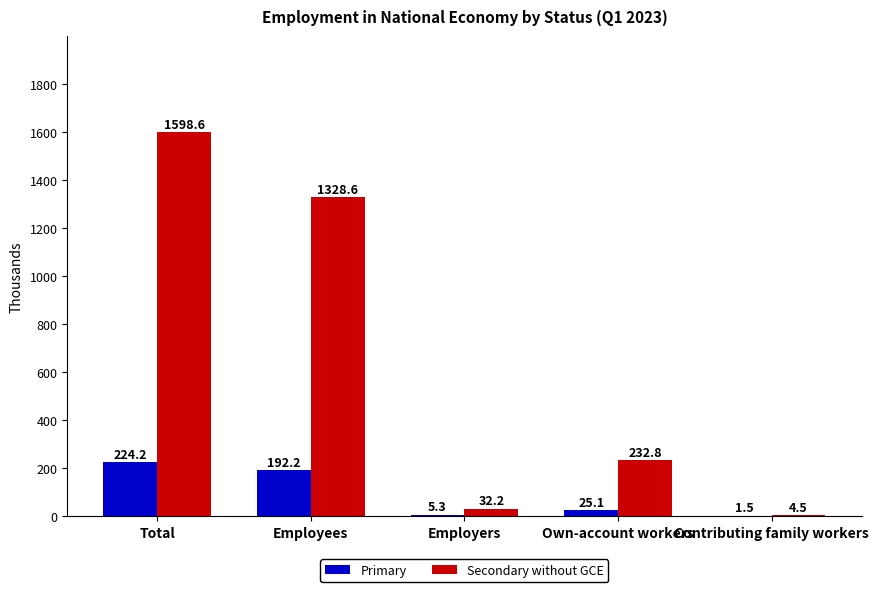

What is the highest value of the Primary series?

224.2